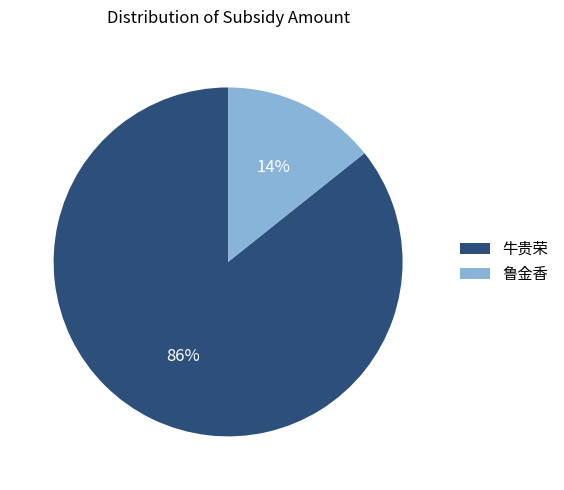

Count the number of slices in the pie.

2